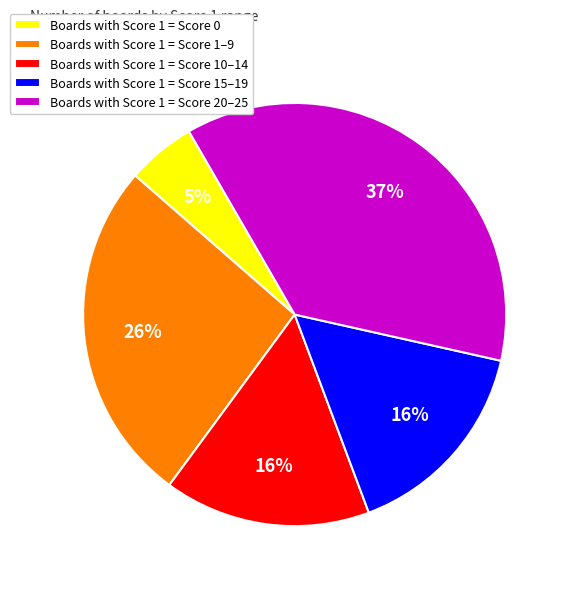

To the nearest percent, what is the average slice percentage?

20%